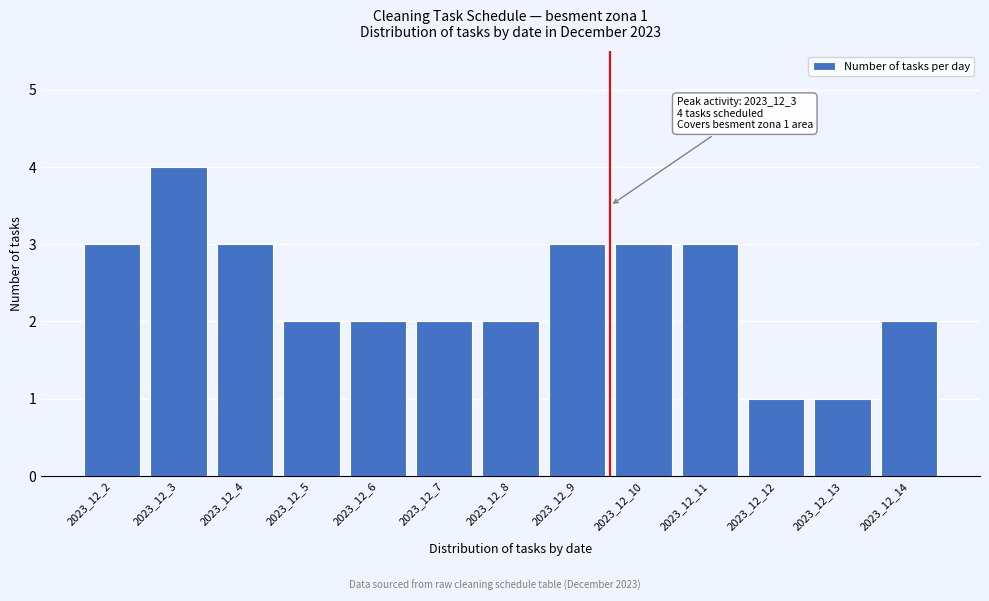

Reading left to right, transcribe all the data shown in this chart.

2023_12_2=3	2023_12_3=4	2023_12_4=3	2023_12_5=2	2023_12_6=2	2023_12_7=2	2023_12_8=2	2023_12_9=3	2023_12_10=3	2023_12_11=3	2023_12_12=1	2023_12_13=1	2023_12_14=2